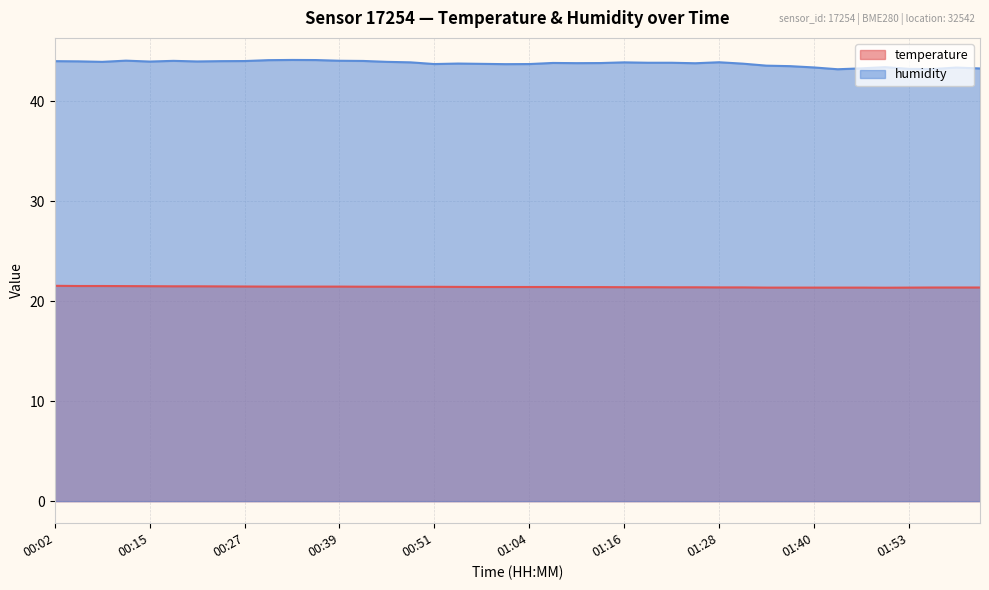

At which label does humidity reach its peak?

00:33